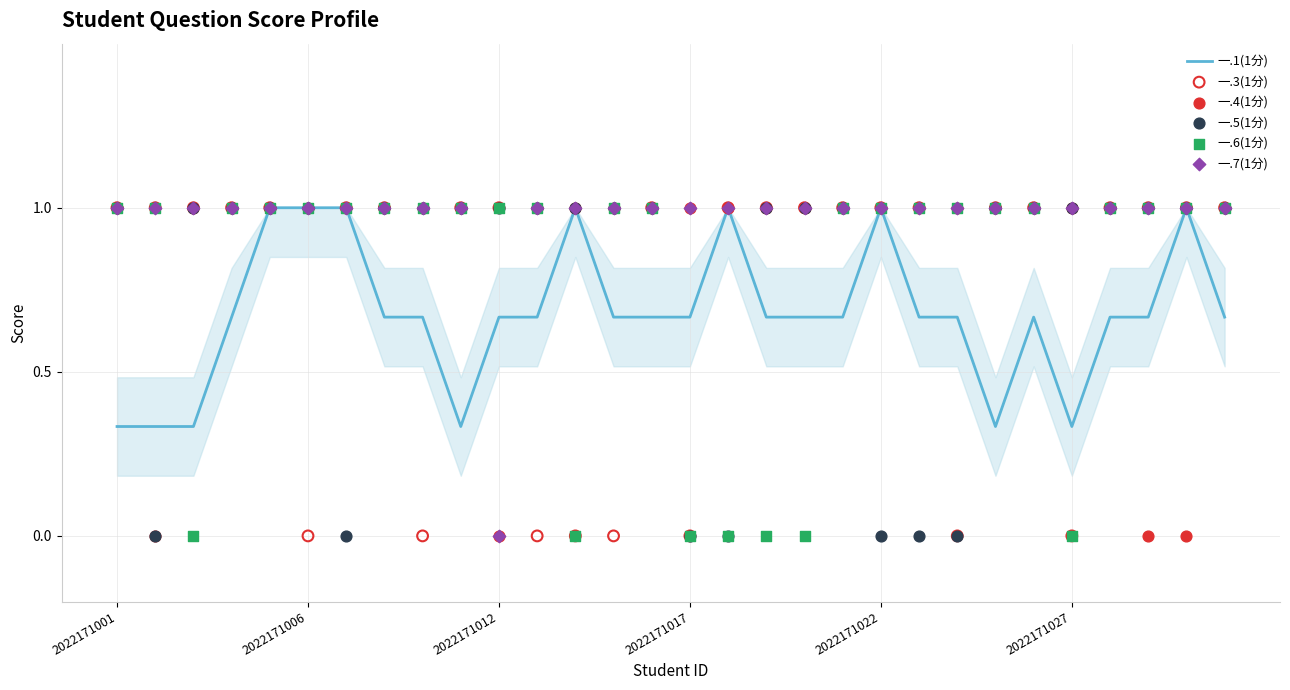

What is the total value across all series at 9?

5.3